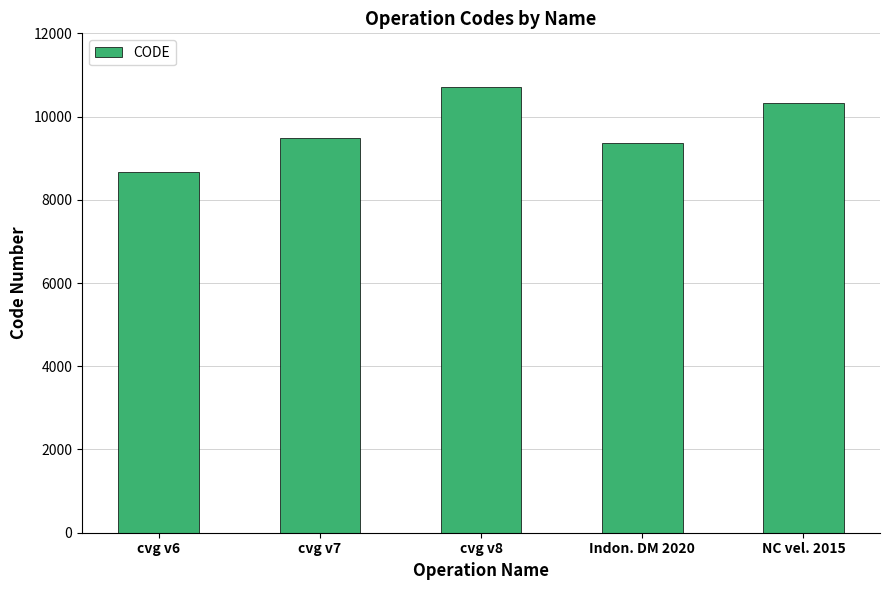

How many bars are there in total?

5